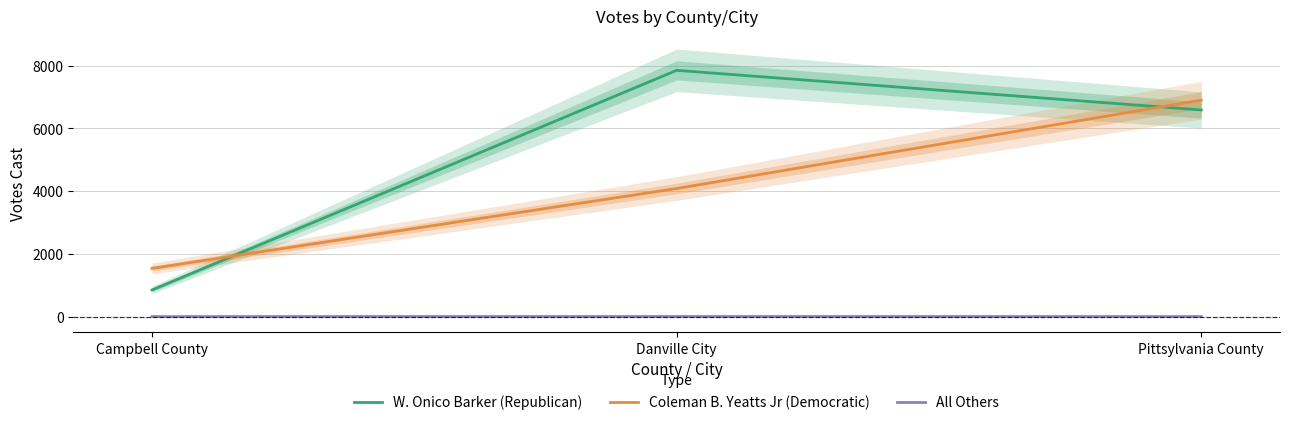

True or false: W. Onico Barker (Republican) has a value of 849 at Campbell County.

True